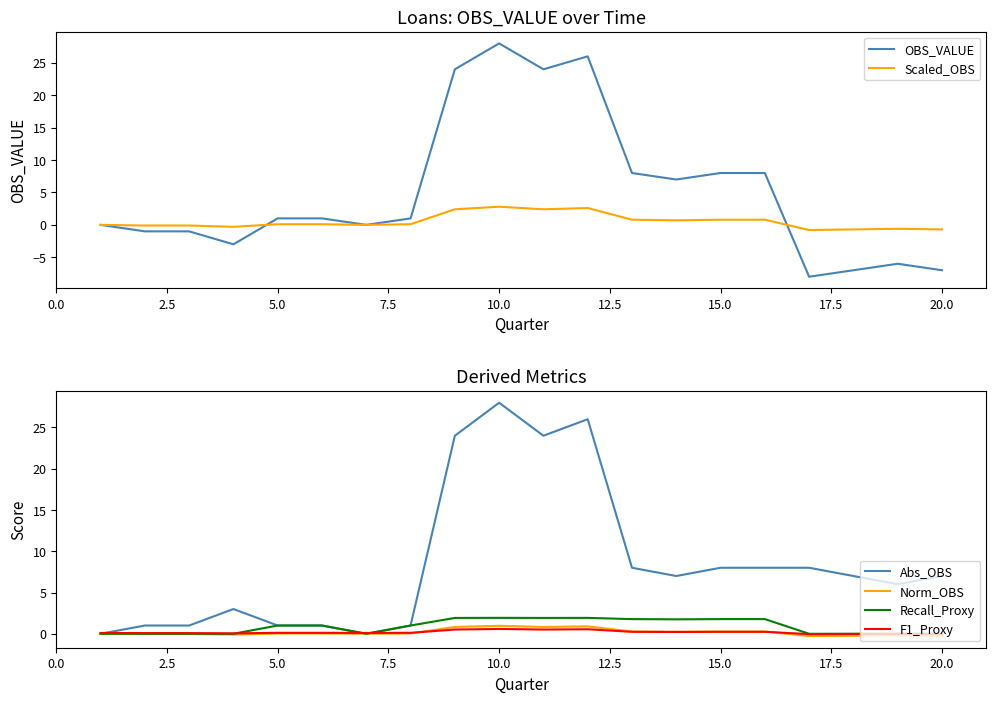

Which series has the largest range (max minus min)?

OBS_VALUE